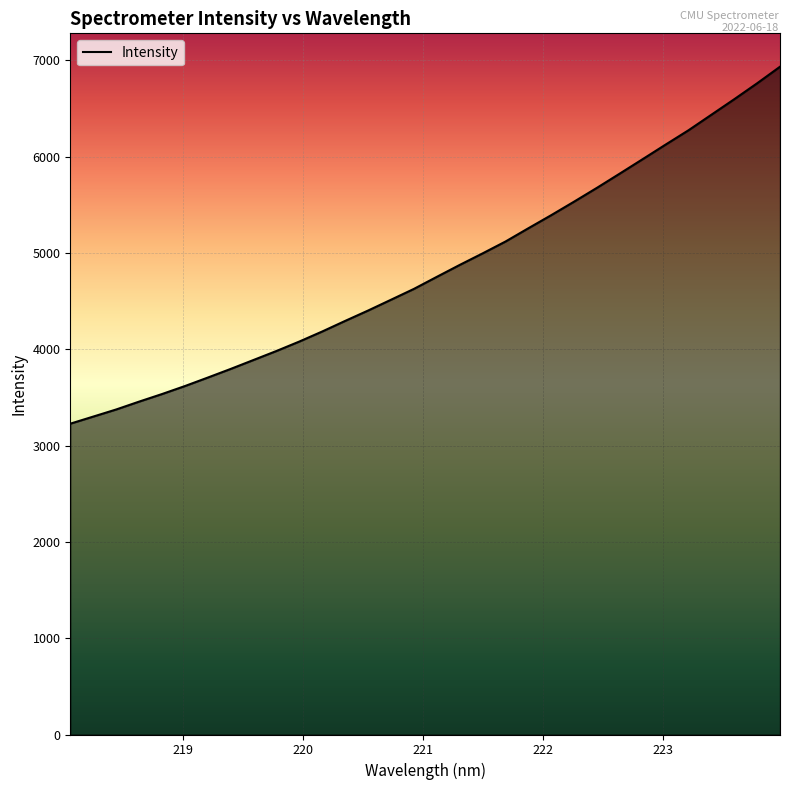

What is the difference between the maximum and minimum values?

3705.6